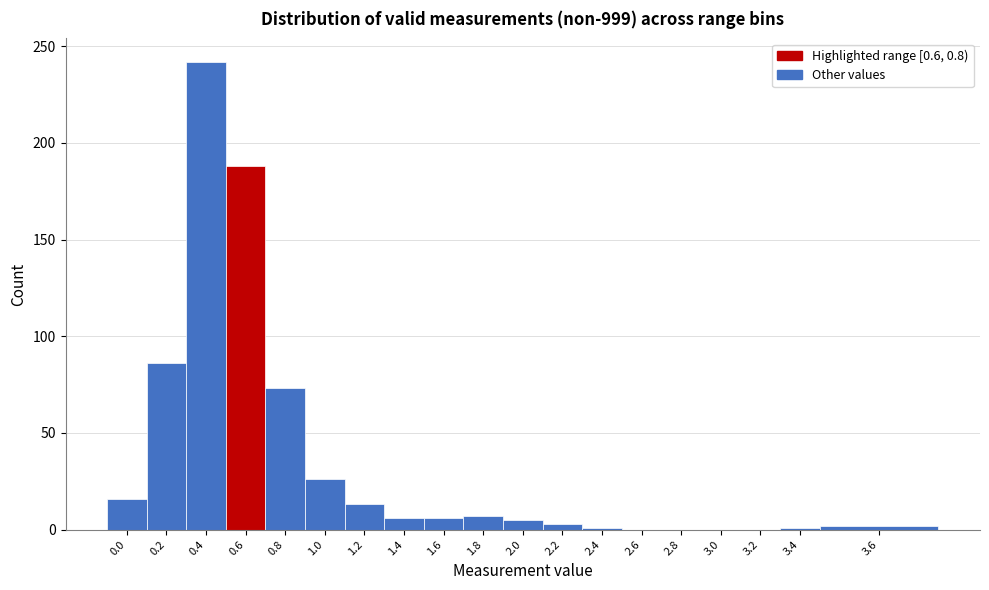

Is it true that the value at 2.8 is -159?

False